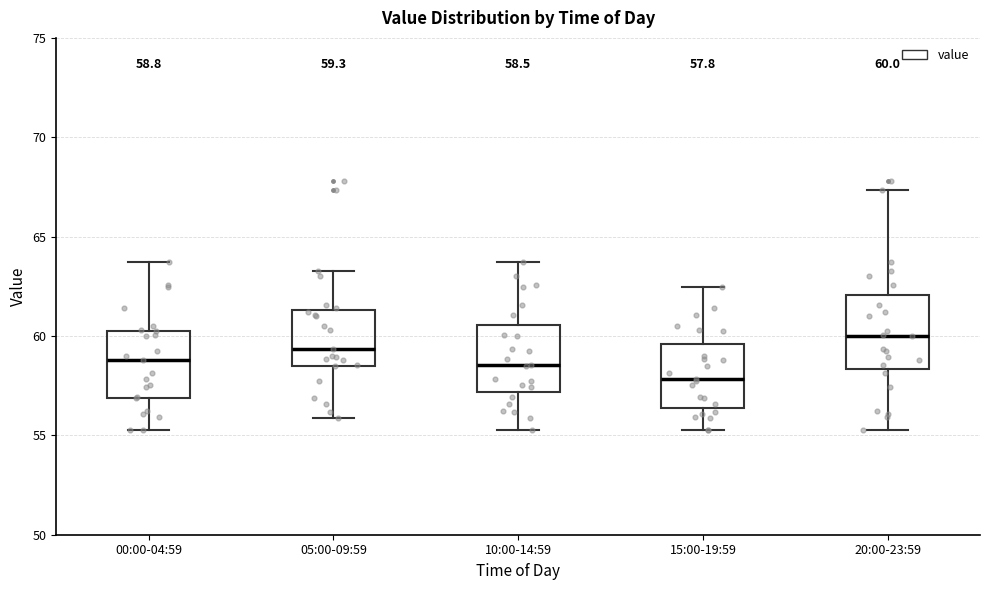

Which box has the highest median line?

20:00-23:59